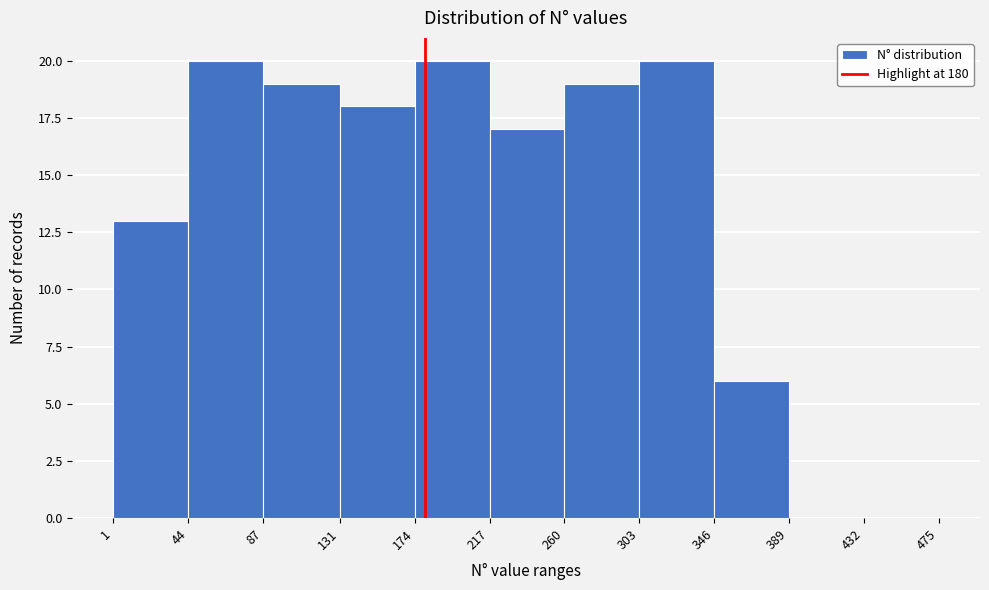

Reading left to right, transcribe this chart: for each bar, give the range it covers on the x-axis and its height. The values are not printed on the chart, so give them approximately, as read against the axis.

1 to 44: 13
44 to 87: 20
87 to 131: 19
131 to 174: 18
174 to 217: 20
217 to 260: 17
260 to 303: 19
303 to 346: 20
346 to 389: 6
389 to 432: 0
432 to 475: 0